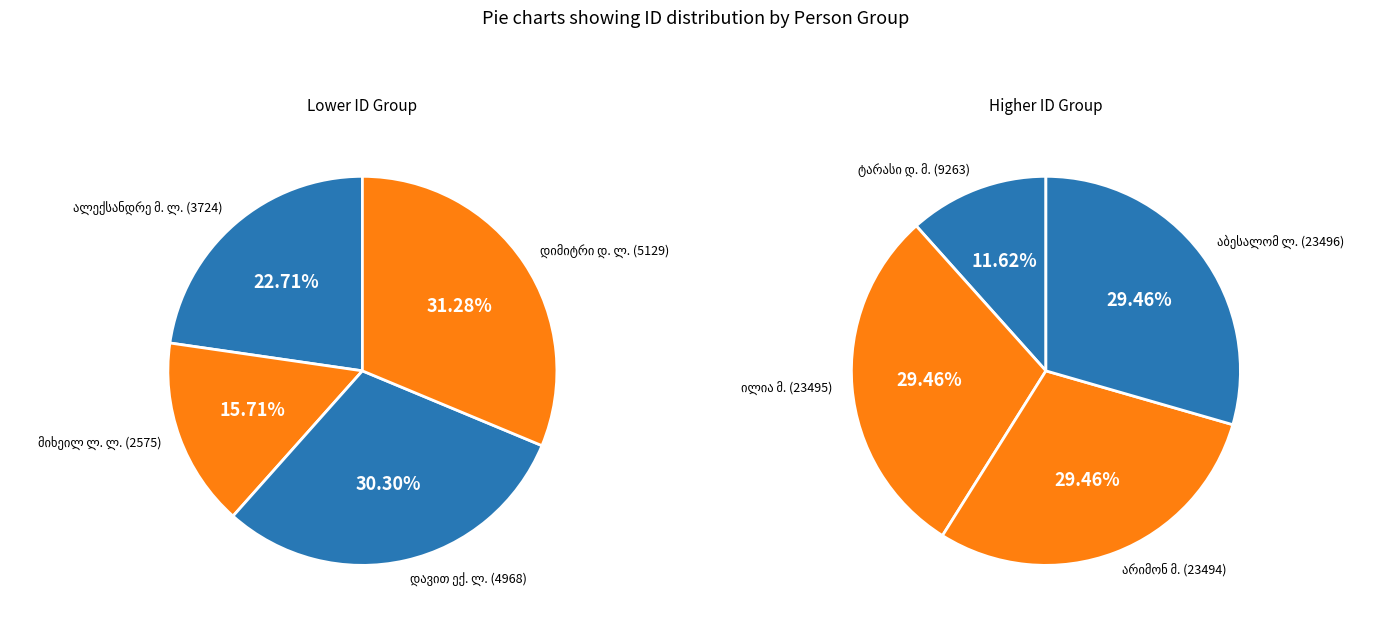

Which category has the smallest portion of the pie?

მიხეილ ლევანის ძე ლორთქიფანიძე